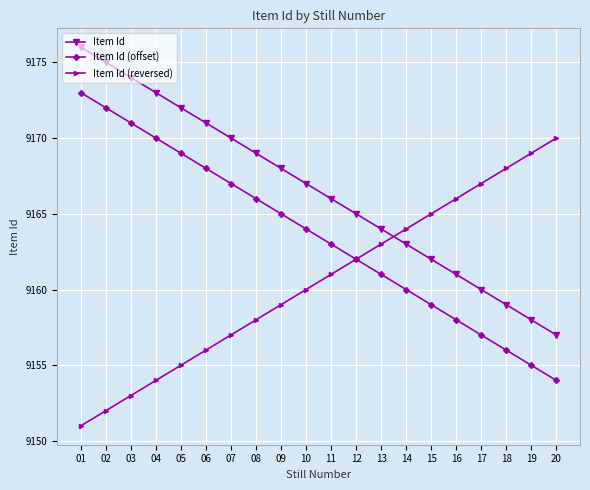

True or false: Item Id and Item Id (offset) intersect in this chart.

False